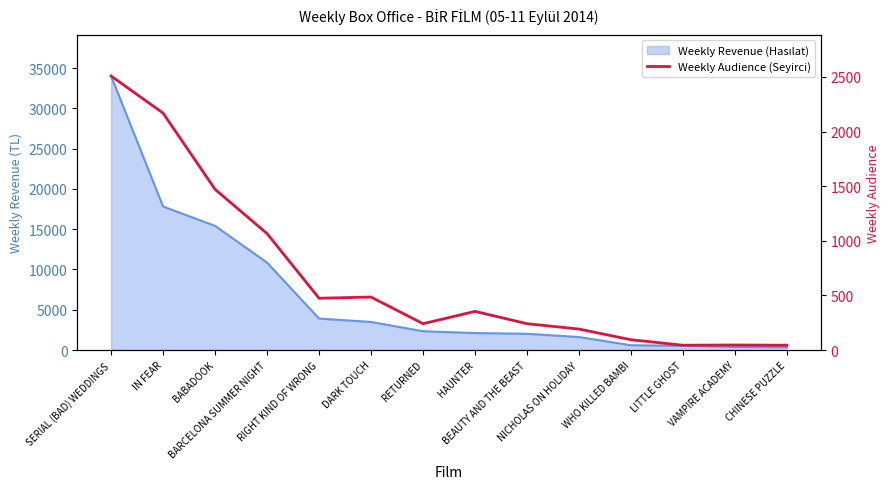

List the labels in order of value, largest first.

SERIAL (BAD) WEDDINGS, IN FEAR, BABADOOK, BARCELONA SUMMER NIGHT, DARK TOUCH, RIGHT KIND OF WRONG, HAUNTER, RETURNED, BEAUTY AND THE BEAST, NICHOLAS ON HOLIDAY, WHO KILLED BAMBI, VAMPIRE ACADEMY, LITTLE GHOST, CHINESE PUZZLE